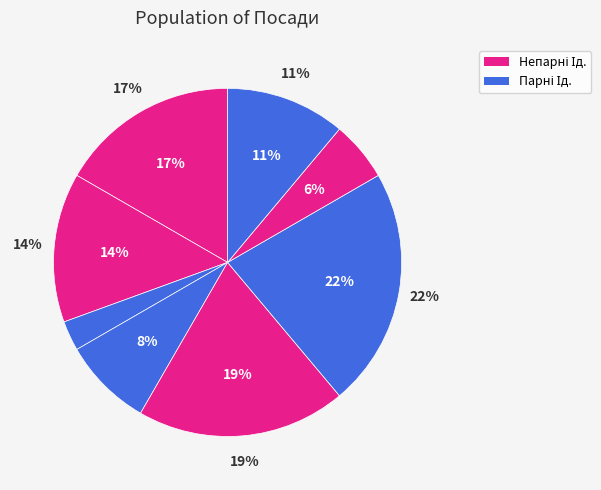

To the nearest percent, what percentage of the pie is Завідувач філією?

22%